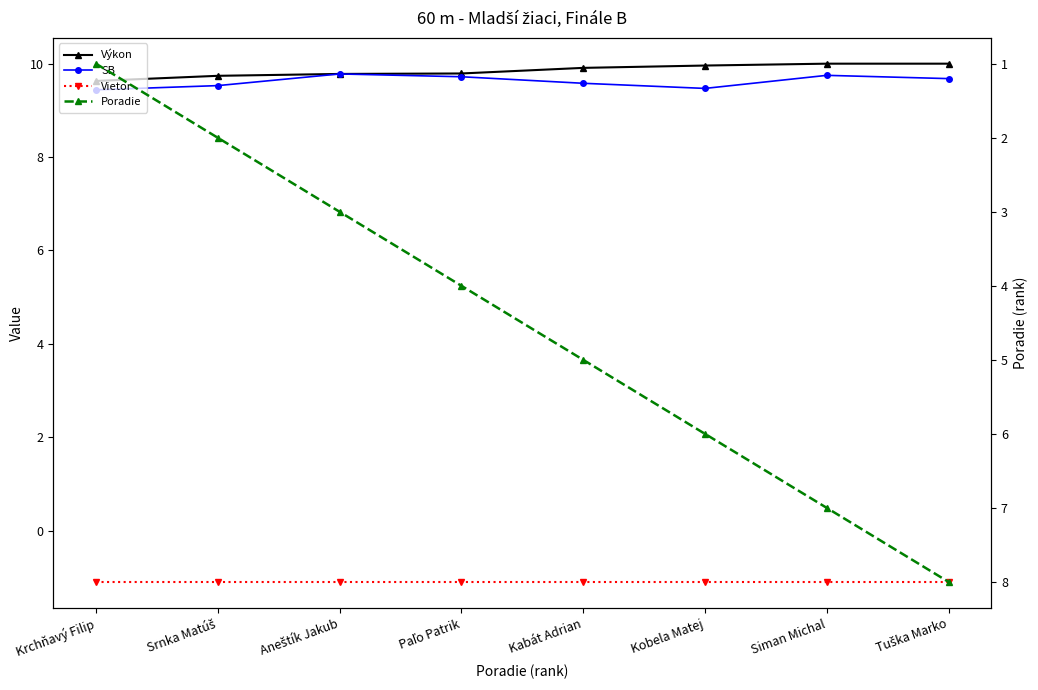

True or false: Výkon has a value of 9.8 at Aneštík Jakub.

True